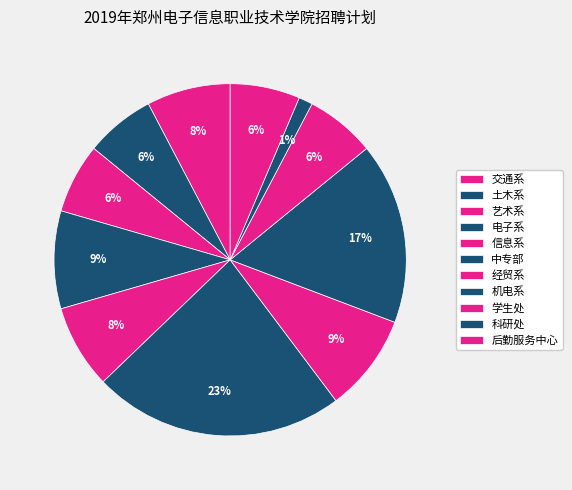

Is there any slice that represents more than half of the pie?

No